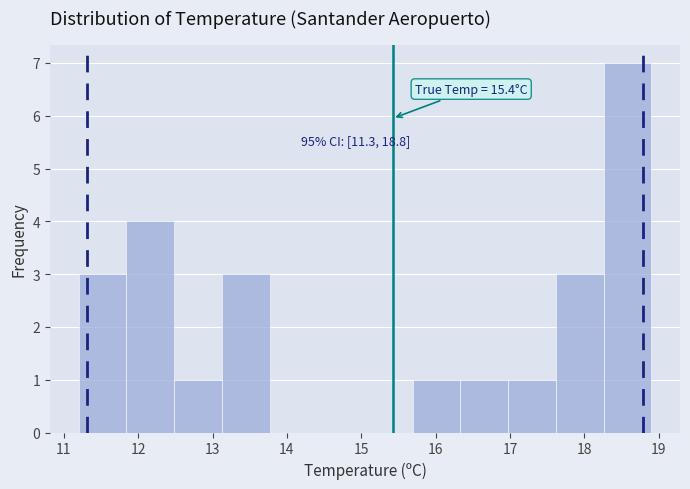

Which range on the x-axis has the tallest bar?

18.3 to 18.9